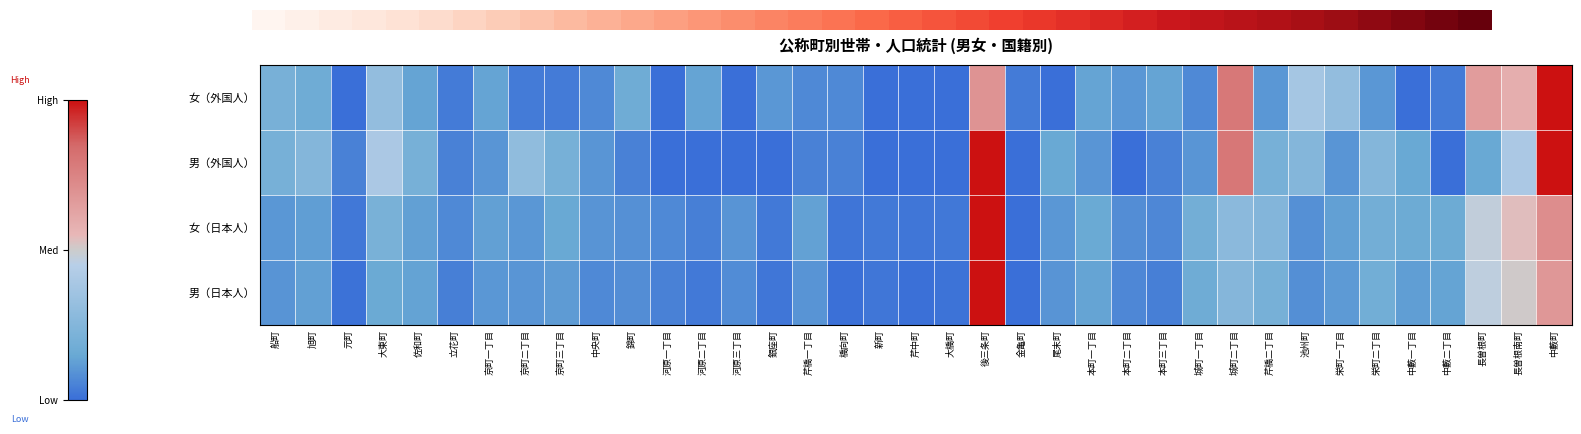

How many data points does each series have?

37